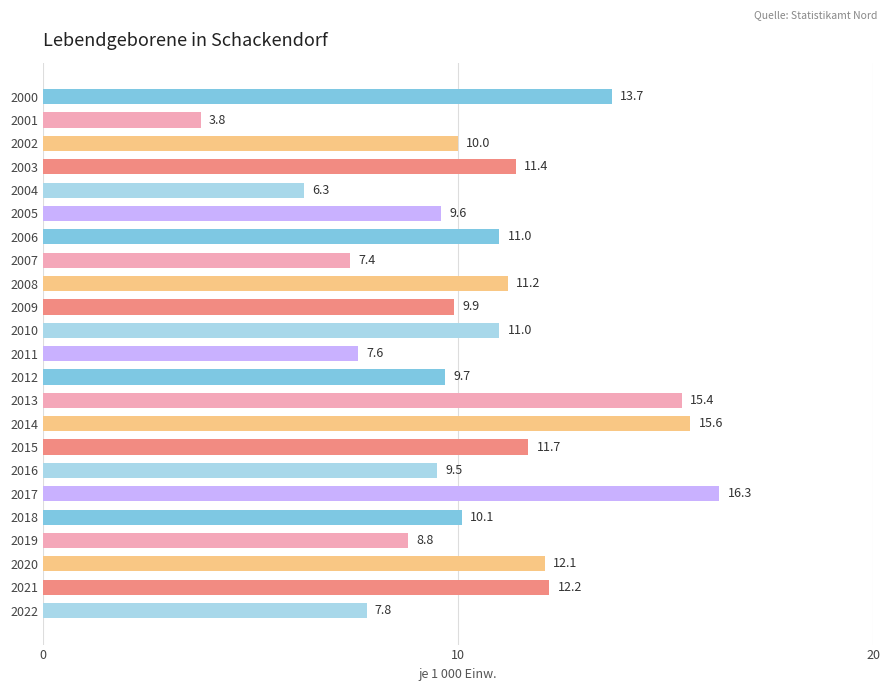

Approximately how many times larger is the value at 2001 compared to 2022?

0.5